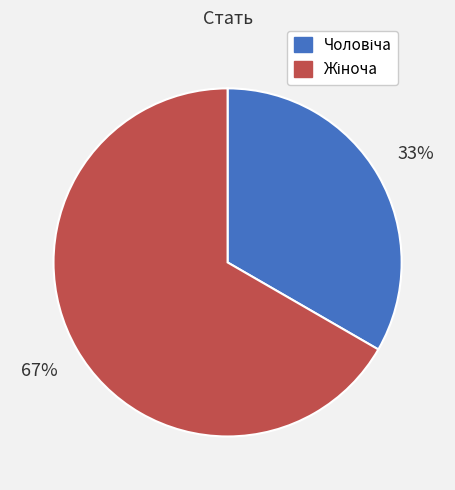

Does any single category account for the majority?

Yes